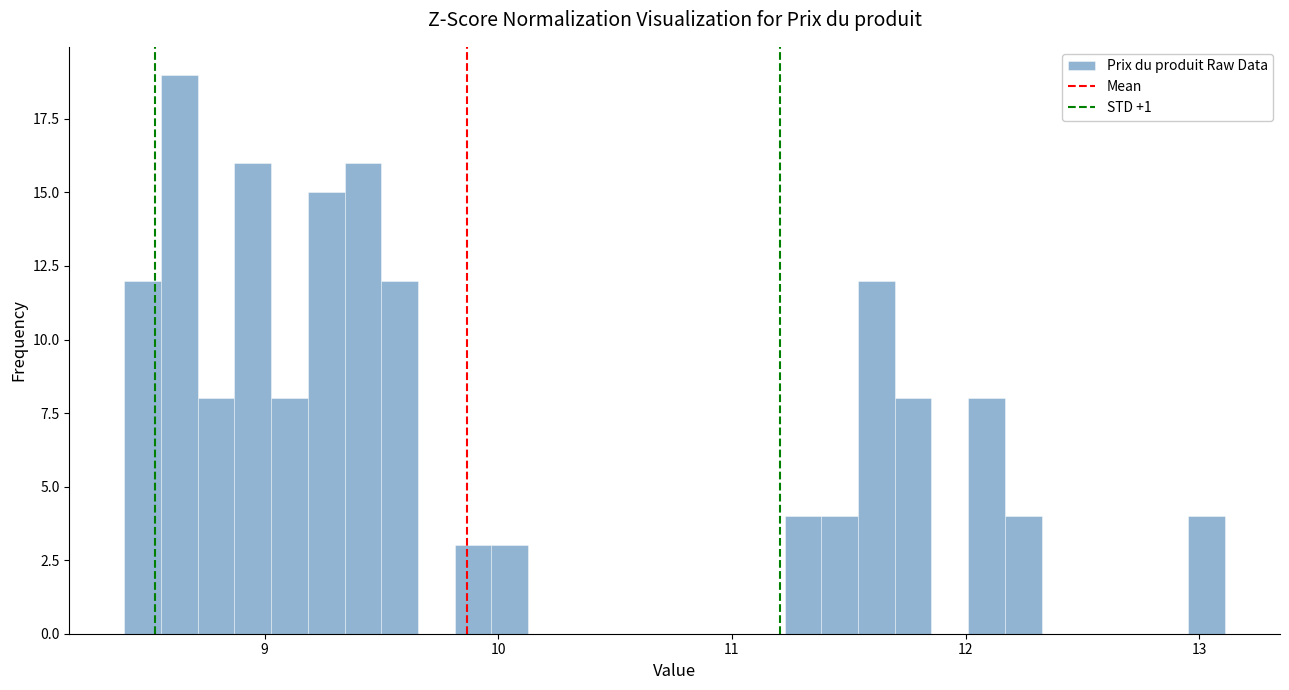

Around what value on the x-axis is the tallest bar? Give the approximate position of its centre, as read against the axis.

8.6